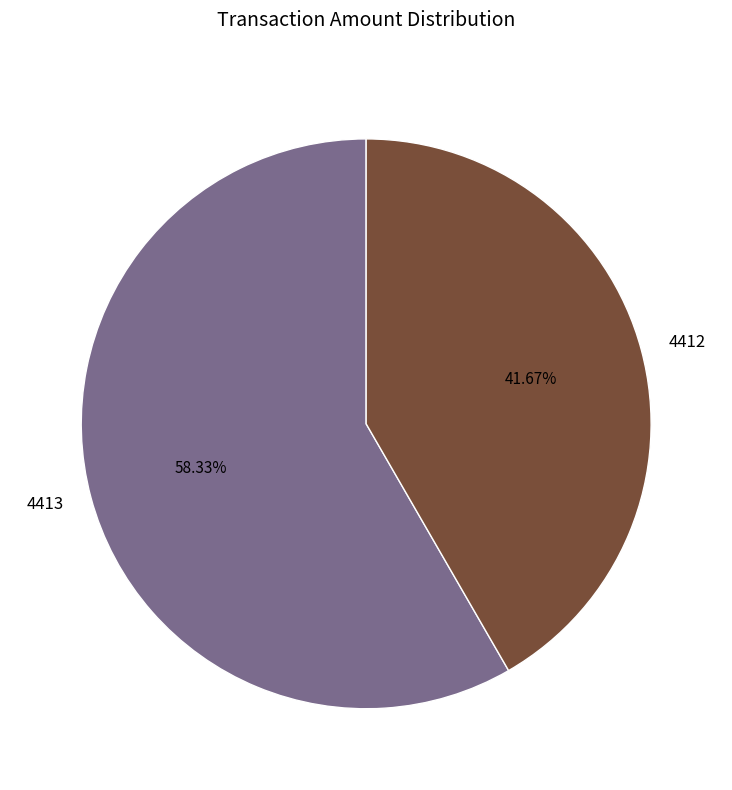

To the nearest percent, what is the difference between the 4412 and 4413 slice percentages?

17%